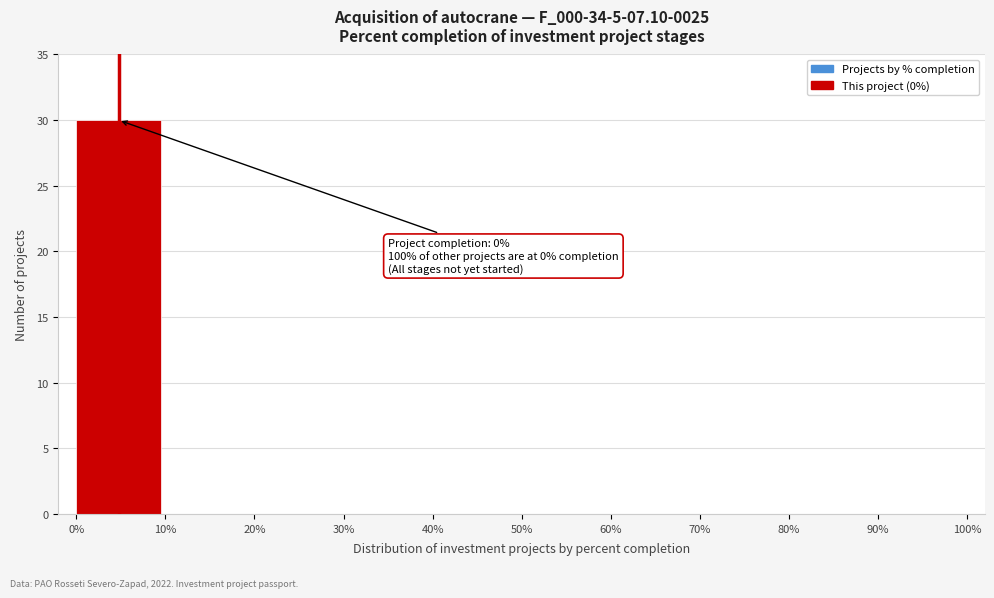

Which range on the x-axis has the tallest bar?

0% to 10%